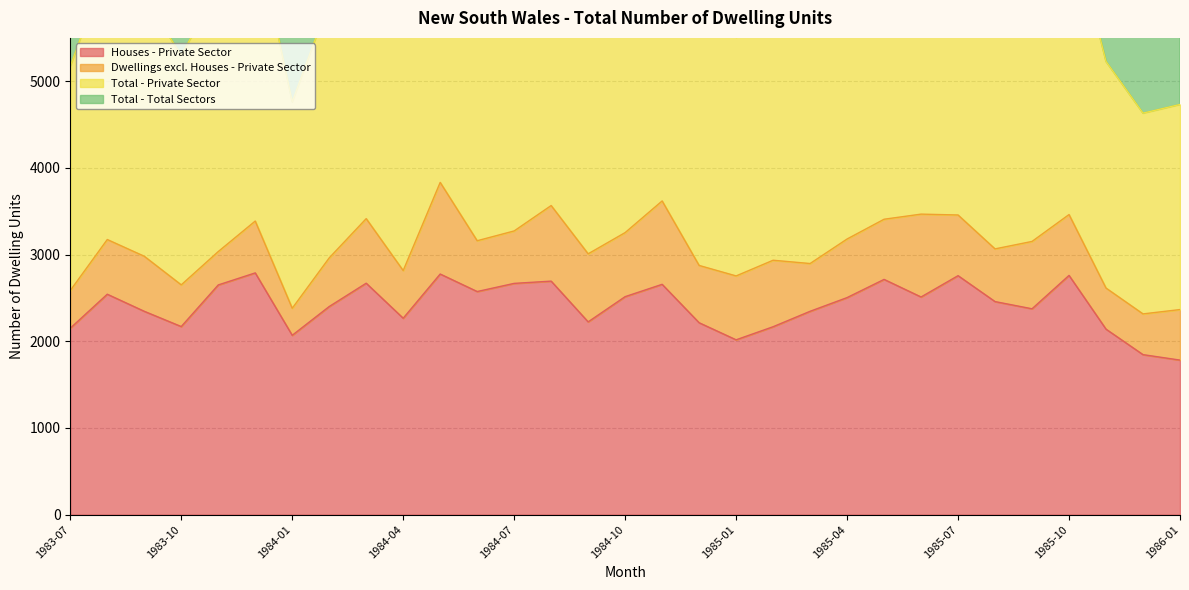

Reading left to right, extract all data points from this chart.

Houses - Private Sector: 2151	2543	2346	2170	2650	2789	2069	2401	2670	2266	2776	2574	2668	2694	2224	2515	2657	2214	2017	2168	2346	2504	2714	2511	2757	2458	2375	2760	2140	1846	1783
Total - Private Sector: 5172	6348	5962	5302	6070	6774	4762	5924	6830	5632	7666	6320	6546	7132	6018	6508	7237	5750	5508	5914	5794	6360	6816	6934	6914	6132	6304	6924	5228	4632	4732